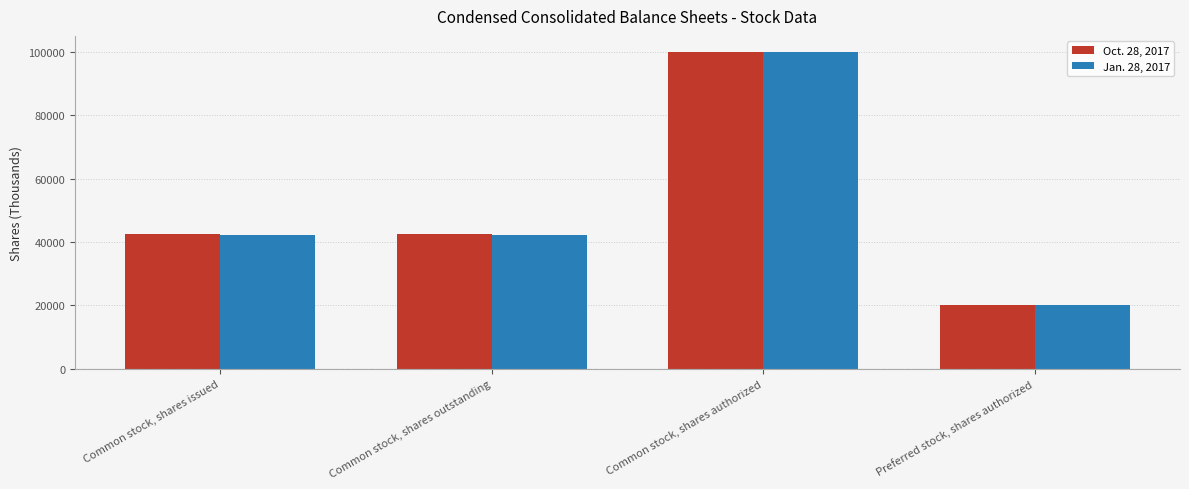

How many data points does each series have?

4